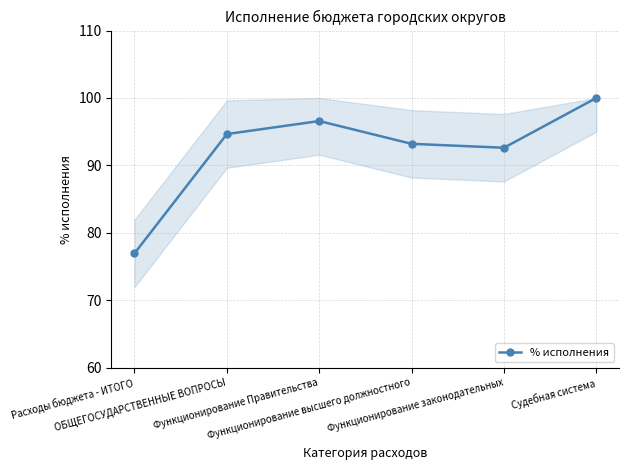

What is the maximum value shown in the chart?

100.0